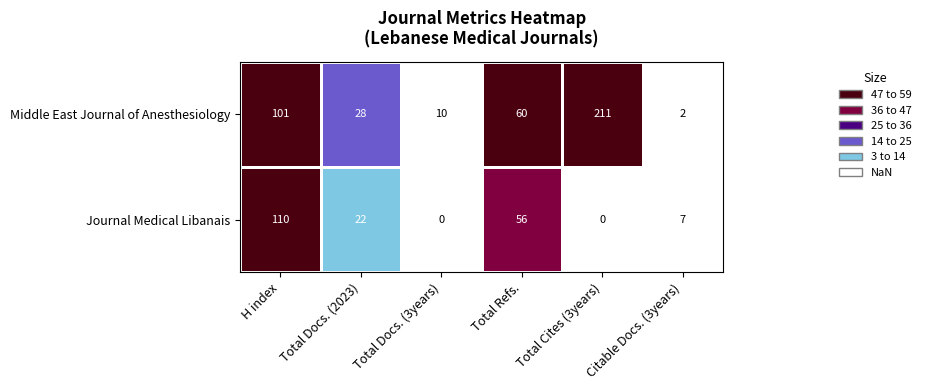

Rank the series at Total Cites (3years) from highest to lowest value.

Middle East Journal of Anesthesiology, Journal Medical Libanais